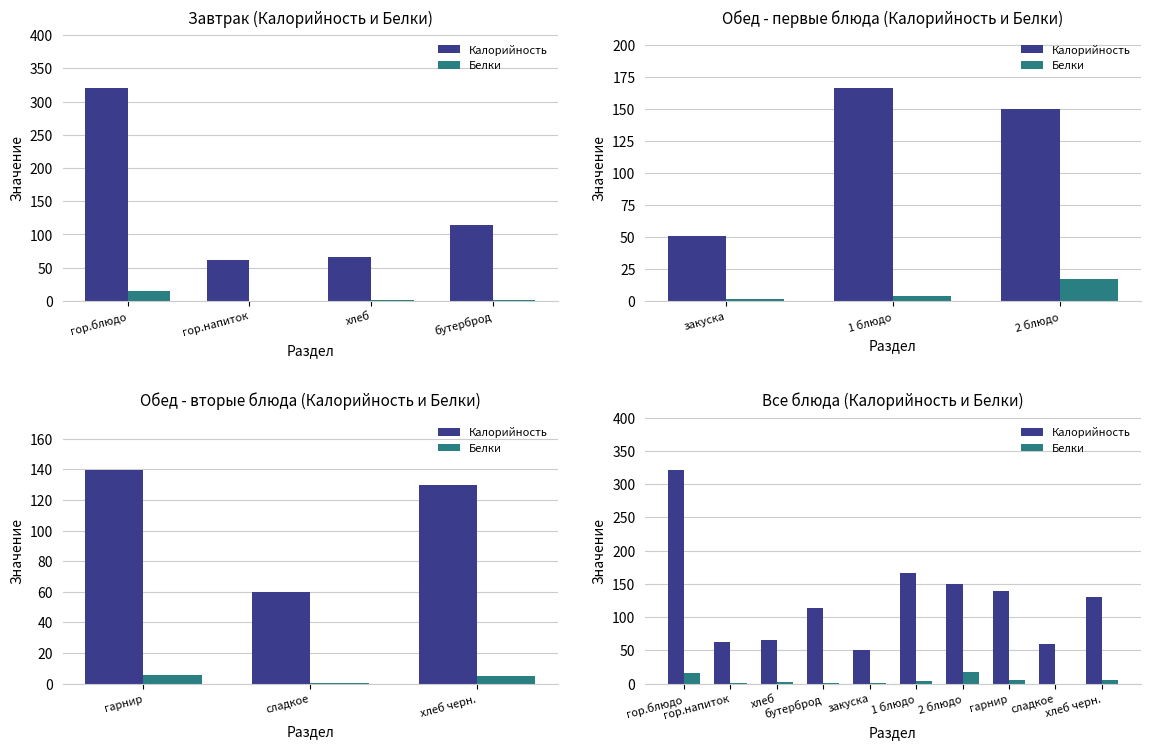

What are all the series names shown in the legend?

Калорийность, Белки